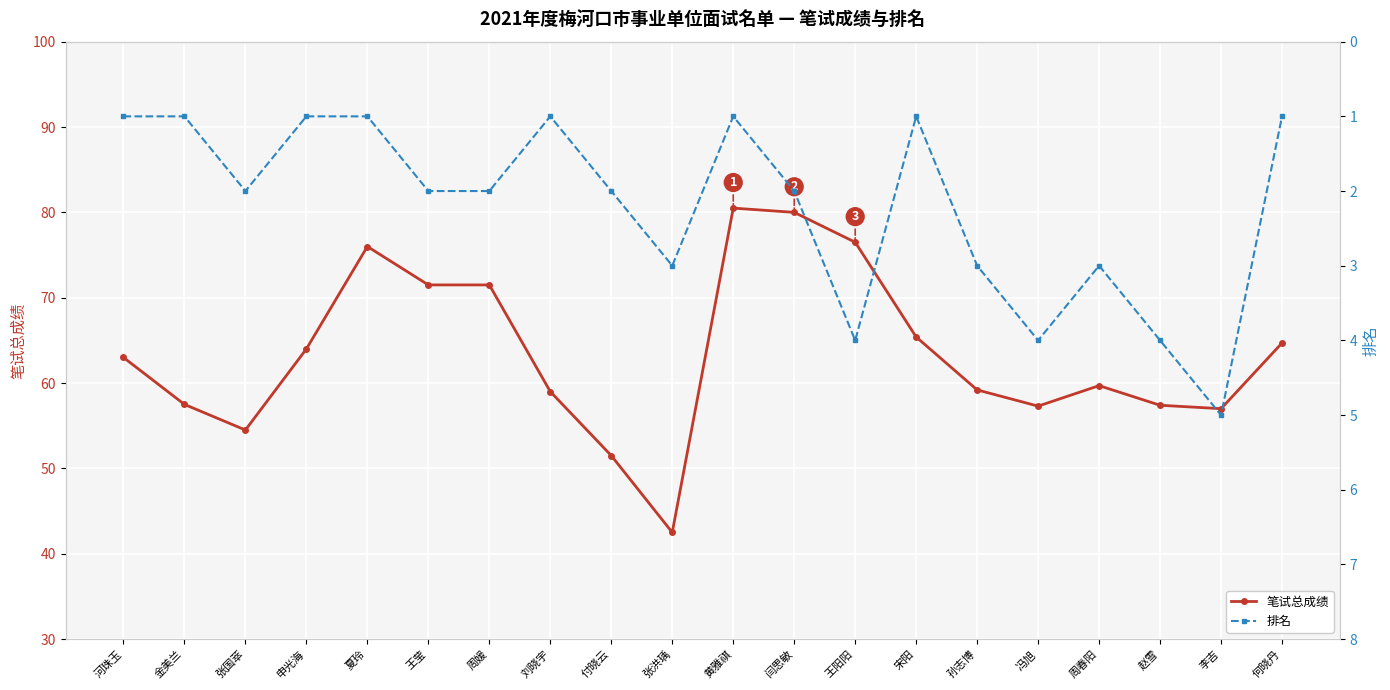

Rank the series at 冯旭 from lowest to highest value.

排名, 笔试总成绩